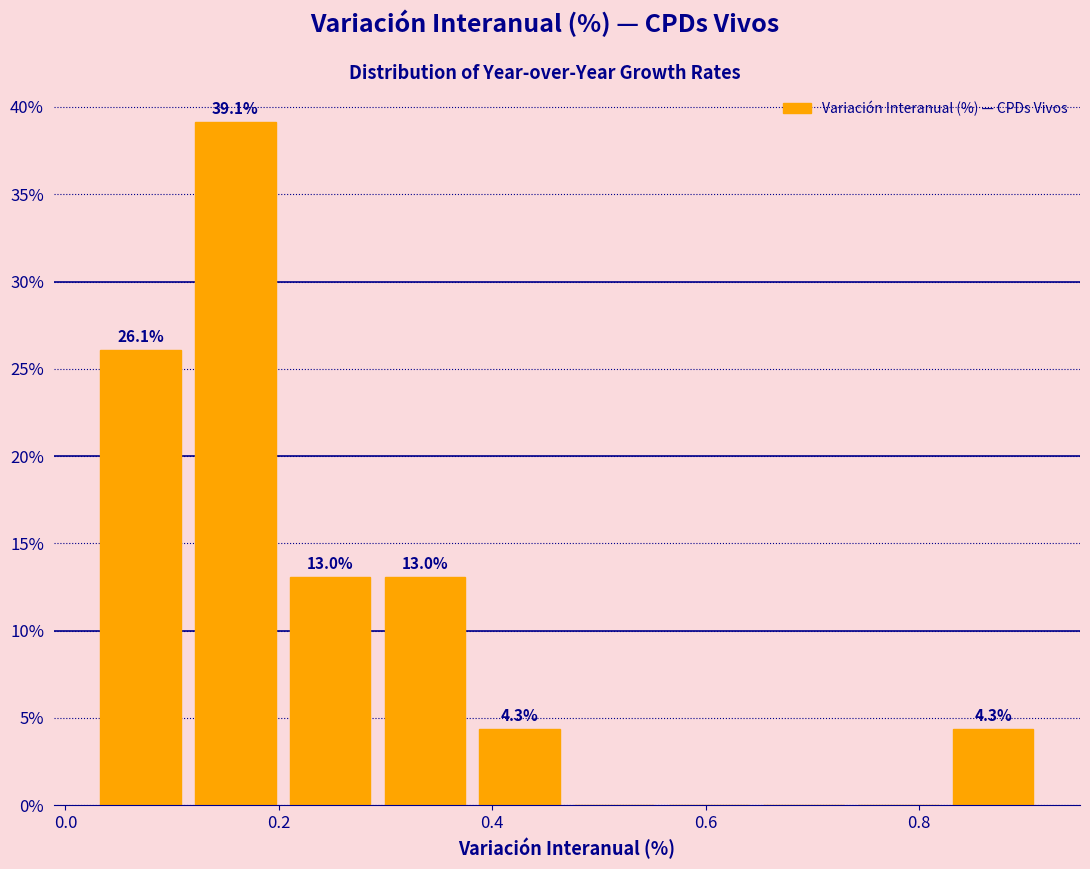

Over which range of the x-axis is the bar tallest?

0.12 to 0.20